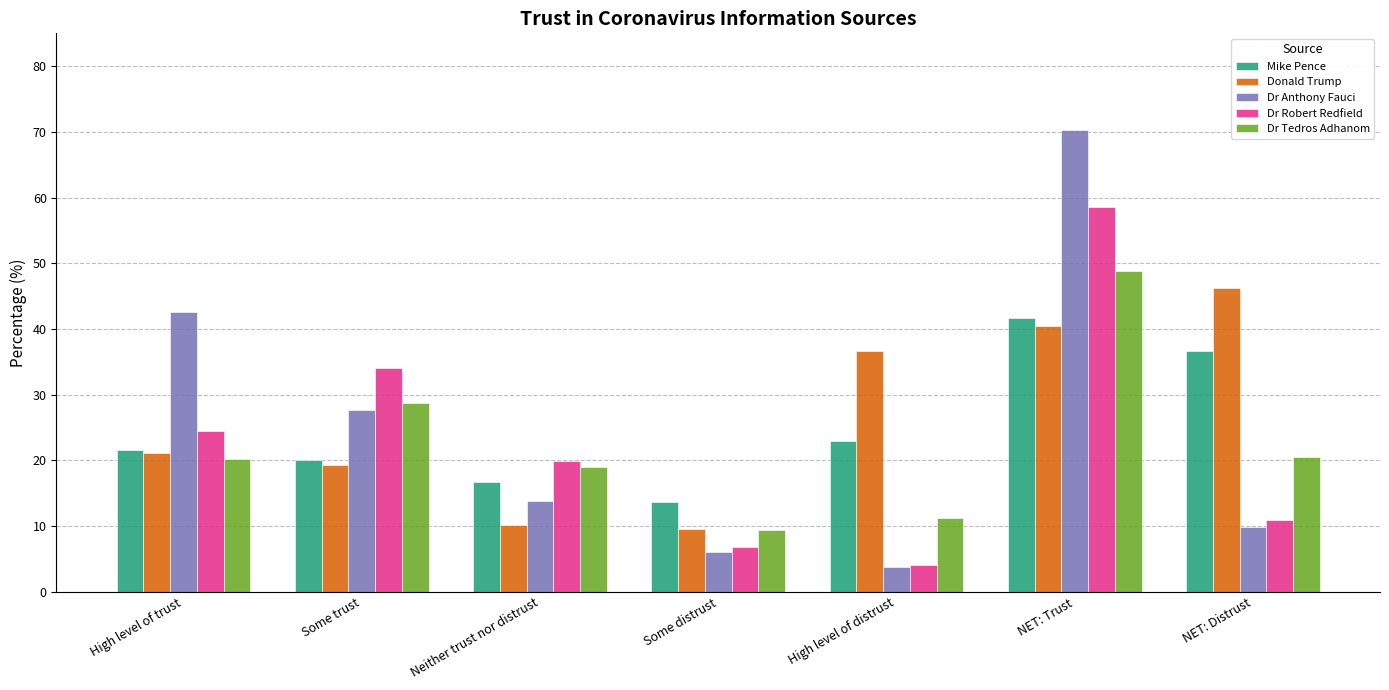

Where is Dr Anthony Fauci nearest to the value 37?

High level of trust